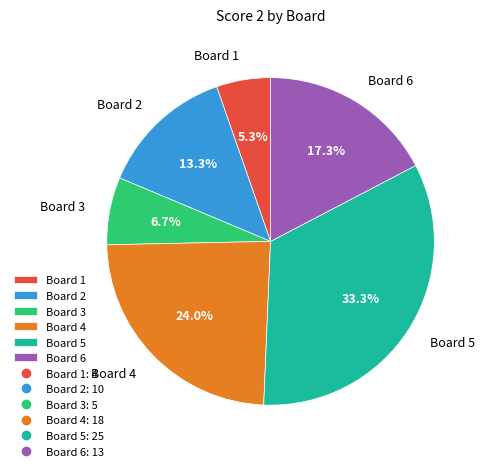

True or false: Board 6 accounts for 17% of the total.

True